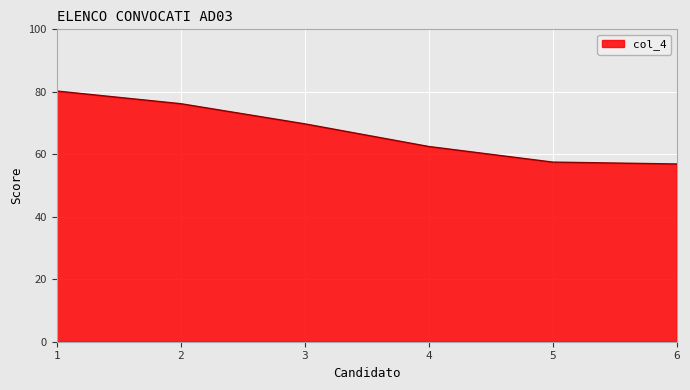

What is the sum of all values?

403.1